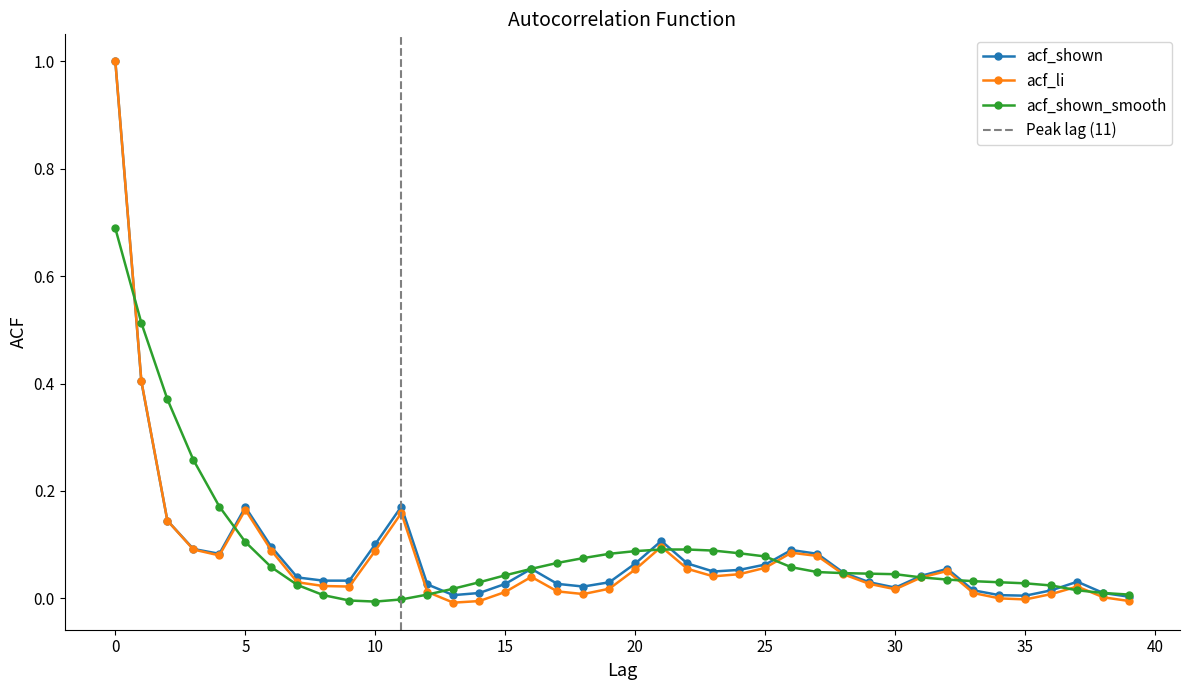

What is the average value of the acf_li series?

0.1